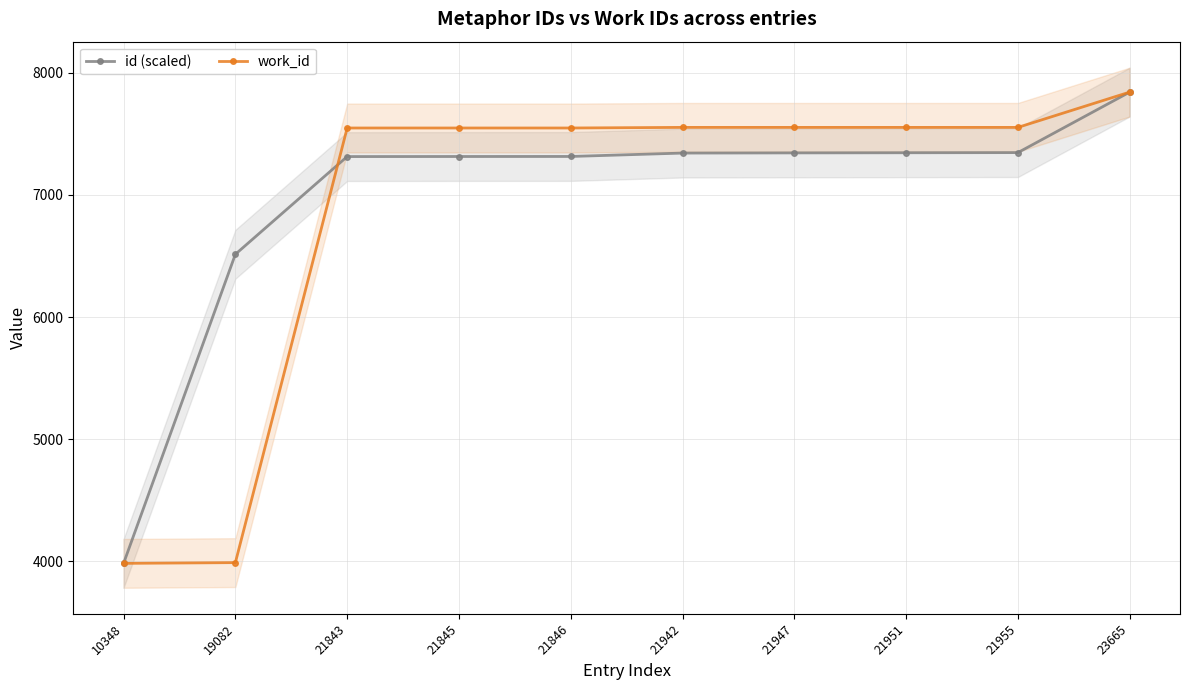

Rank the series at 21845 from lowest to highest value.

id (scaled), work_id